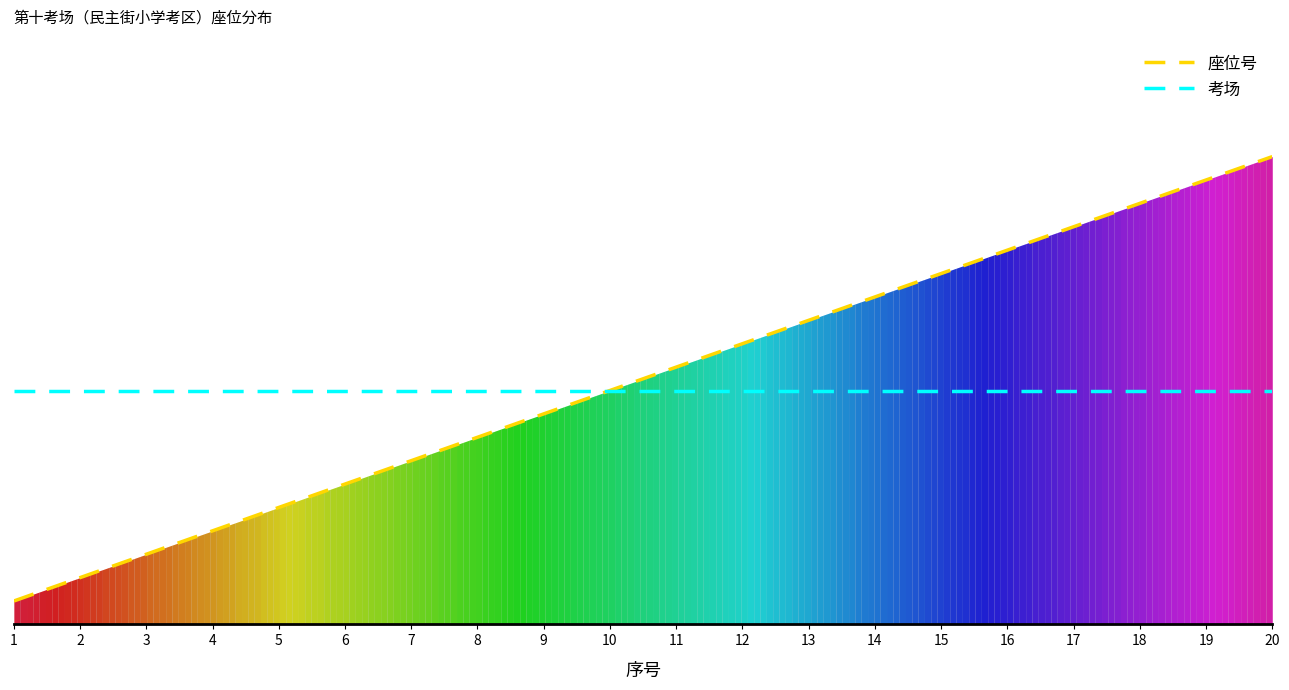

List the series in order of their peak value, highest first.

座位号, 考场